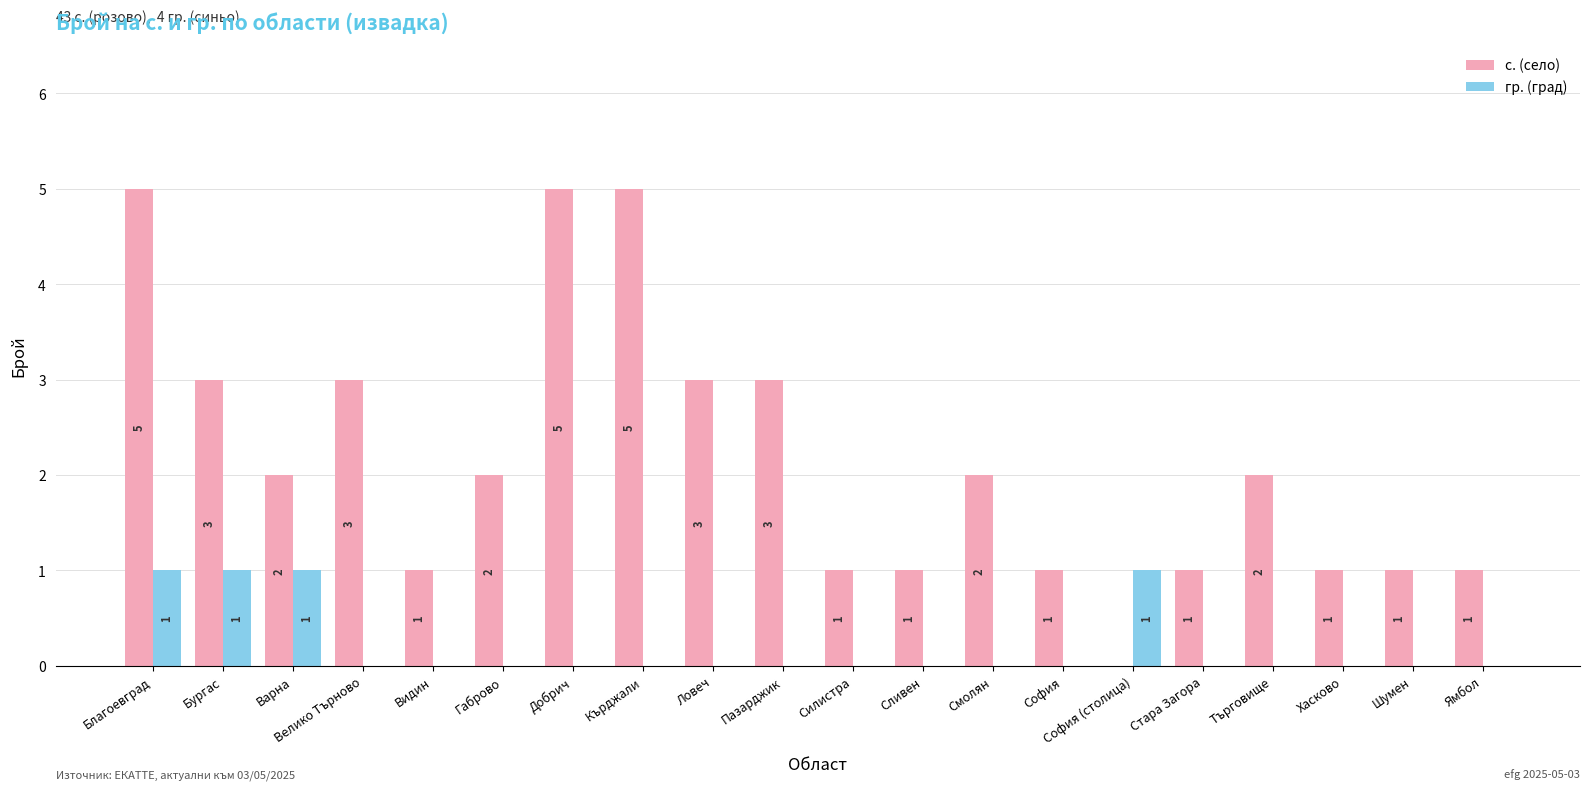

What is the total value across all series at Видин?

1